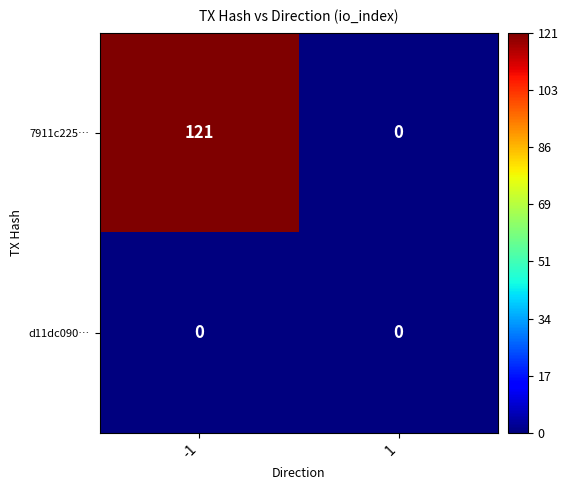

Count the number of data series in this chart.

2